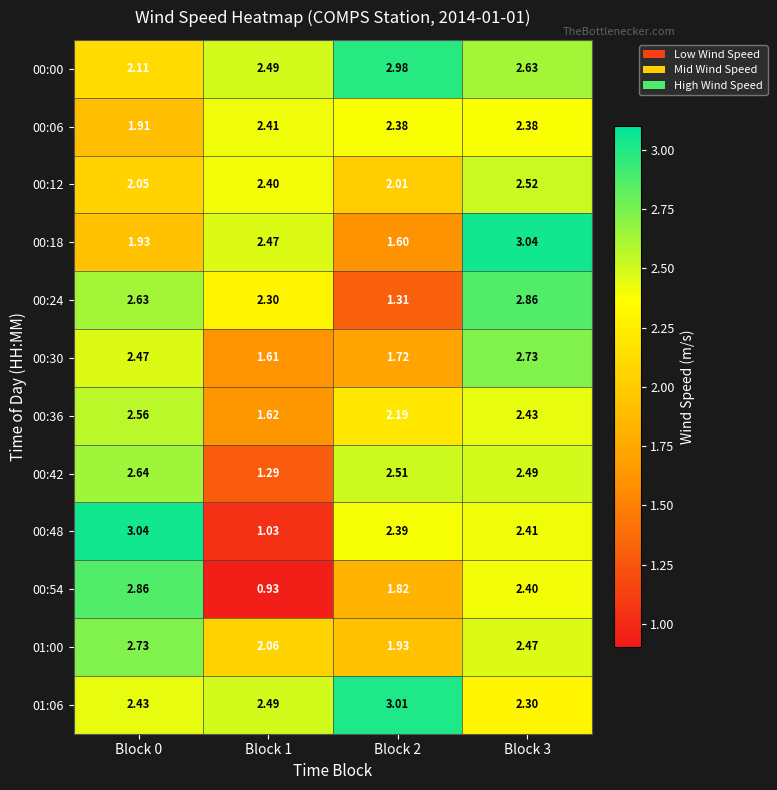

Is the value of 00:36 at Block 2 greater than the value of 00:18 at Block 0?

Yes